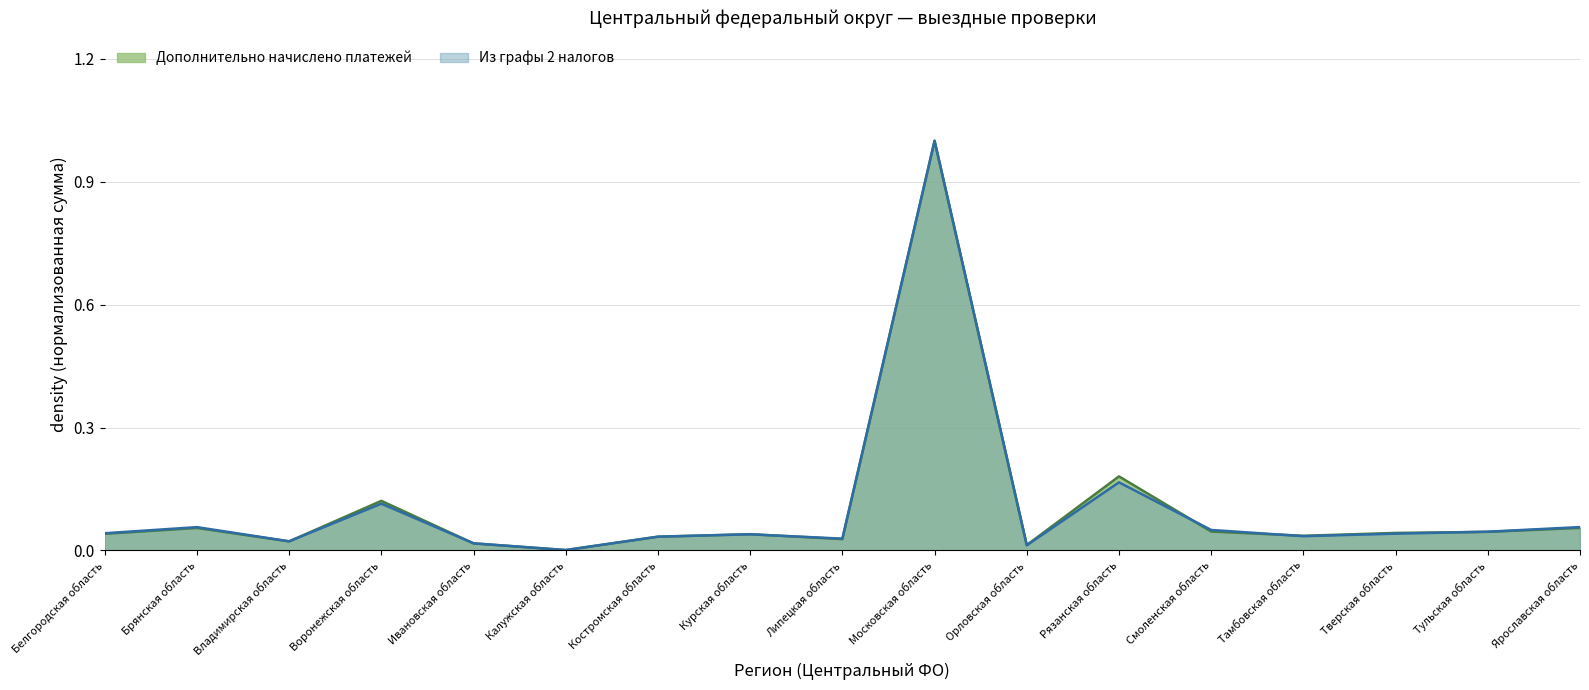

At how many categories does at least one series exceed 0?

17